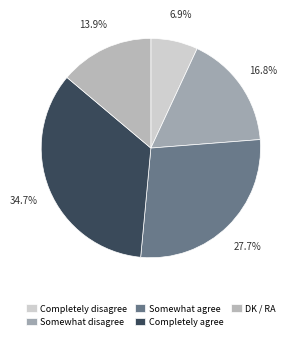

How many segments does this pie chart have?

5